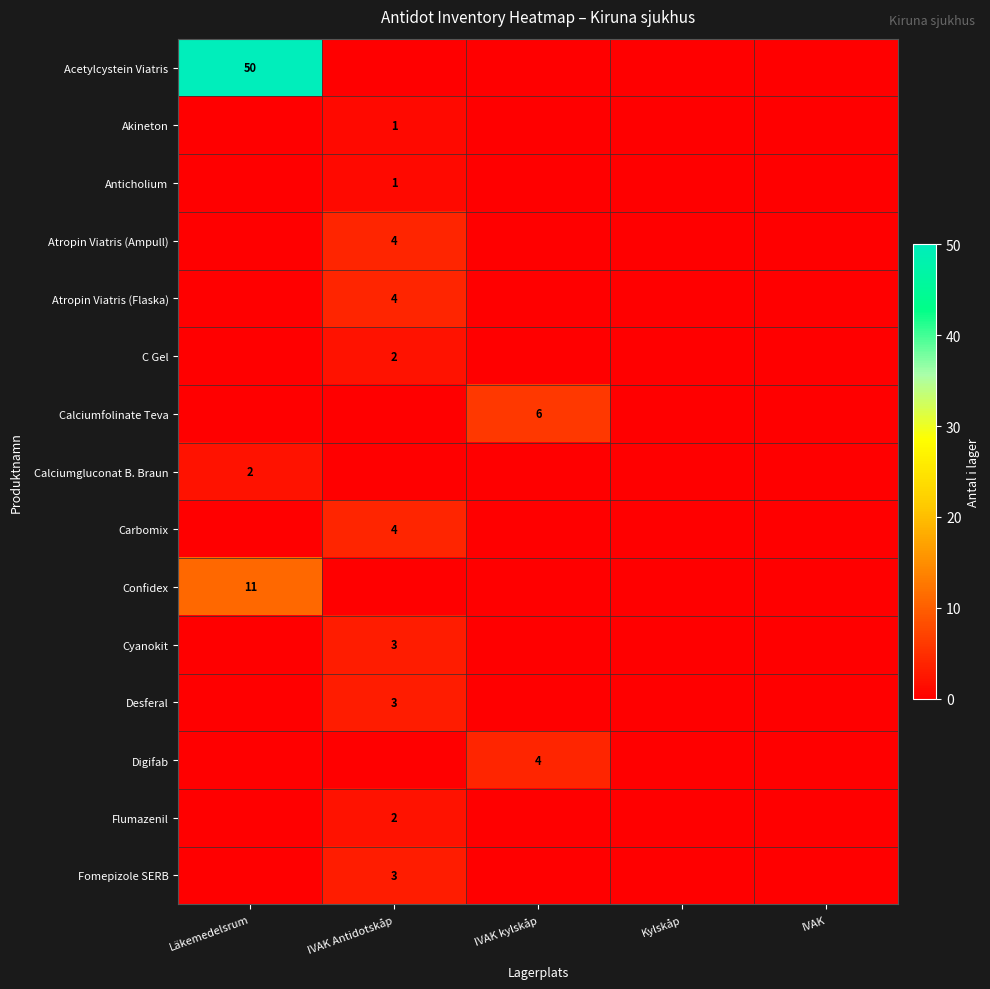

The value of Carbomix at IVAK Antidotskåp is 3. True or false?

False